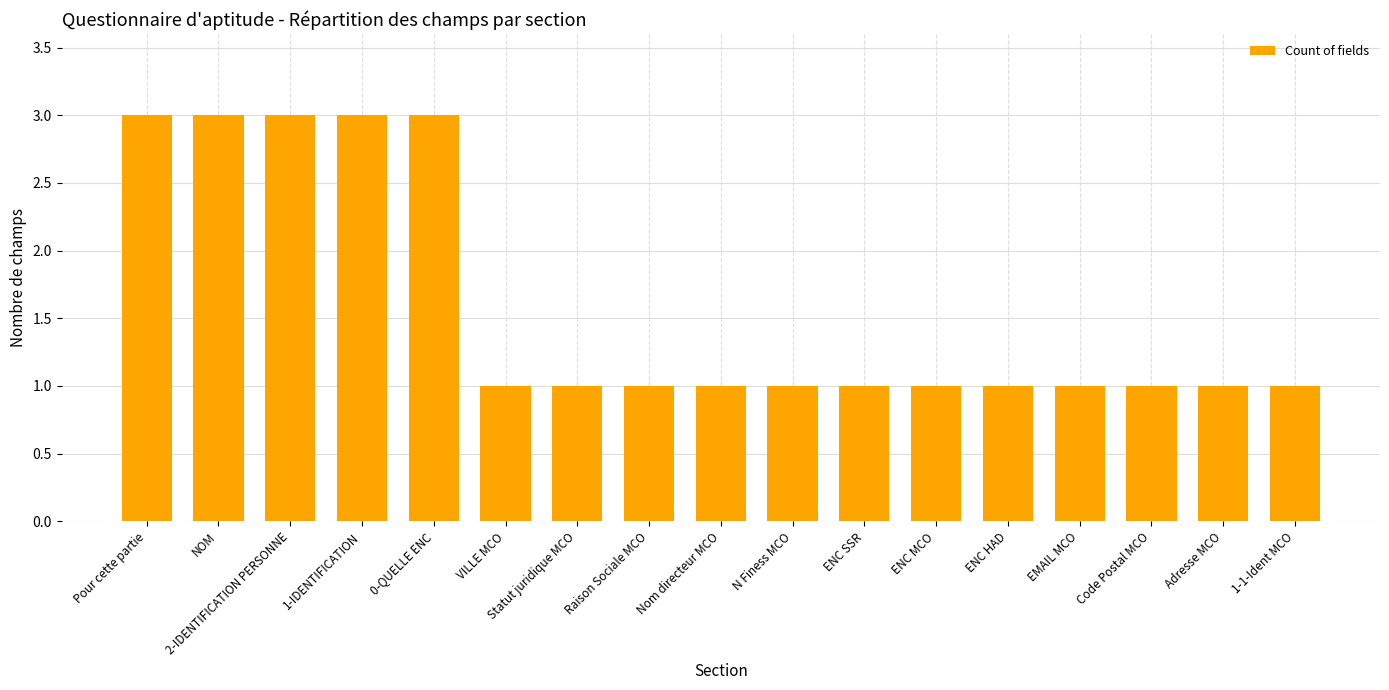

Approximately how many times larger is the value at ENC SSR compared to EMAIL MCO?

1.0